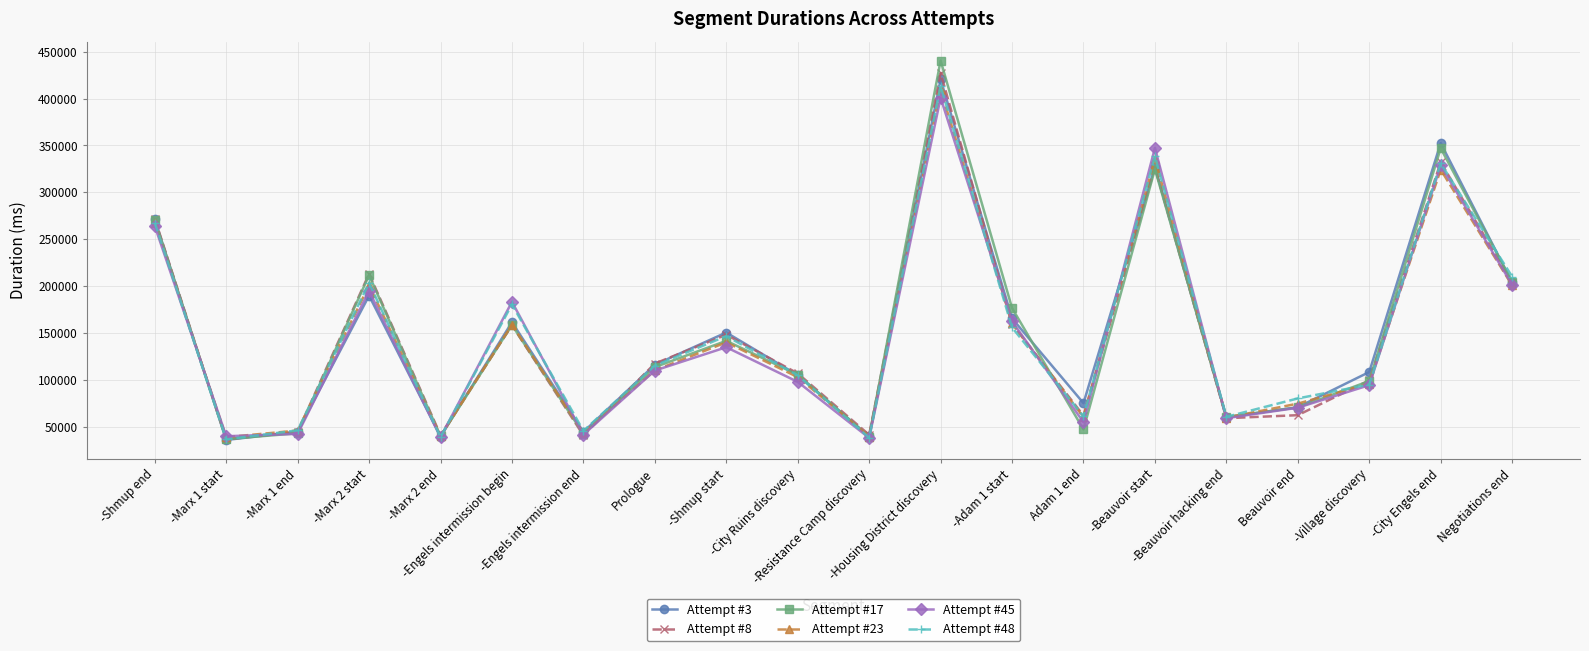

How many data points in Attempt #17 are less than 113571?

10